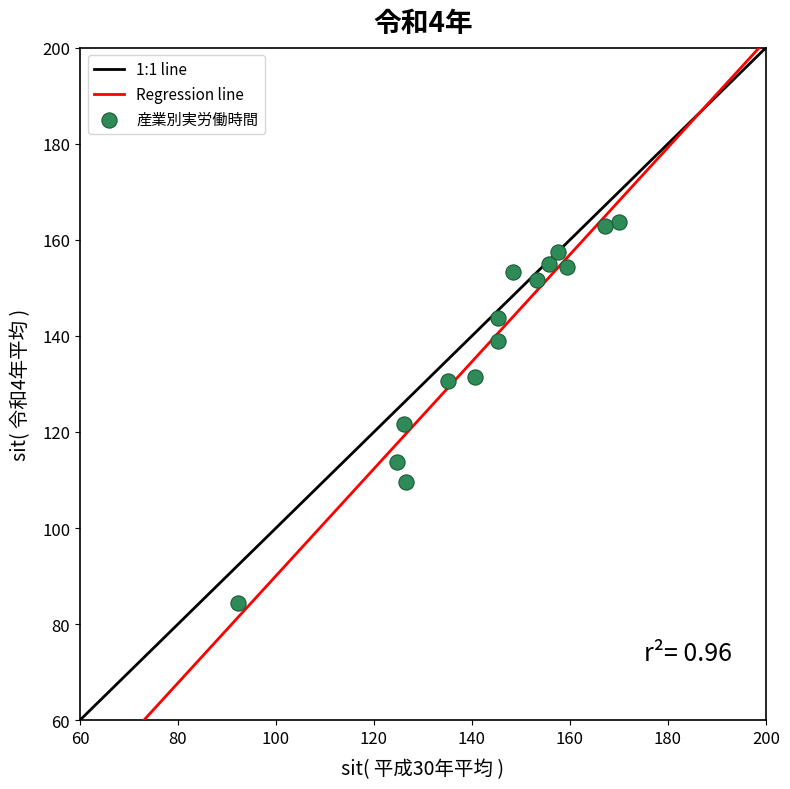

What Y value in the scatter plot is closest to 124?

121.6